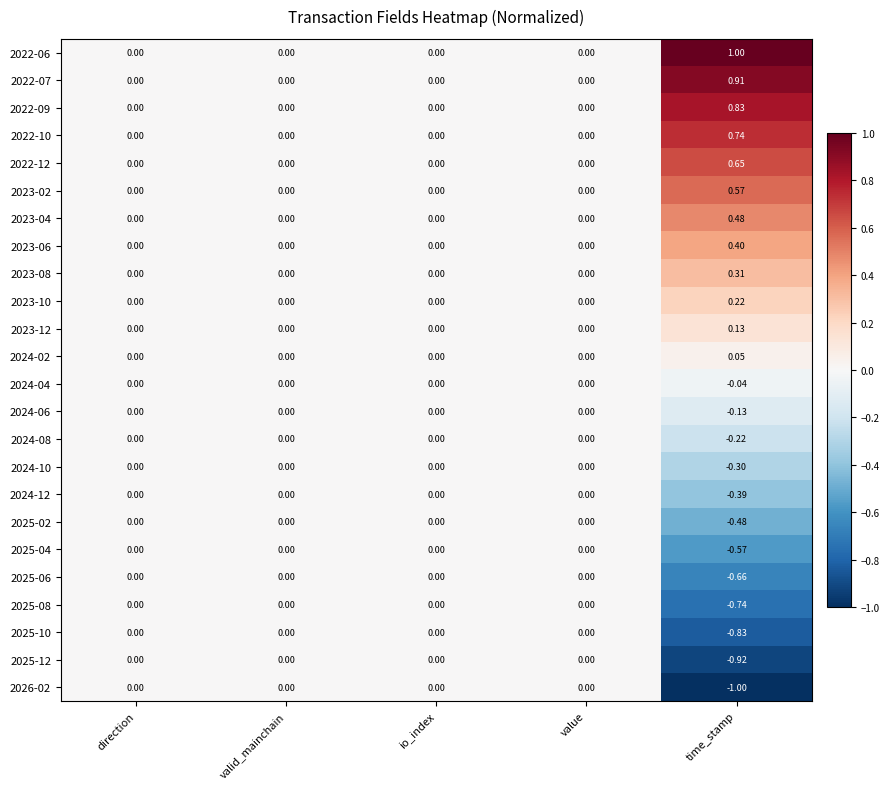

How many values in 2024-08 are below zero?

1